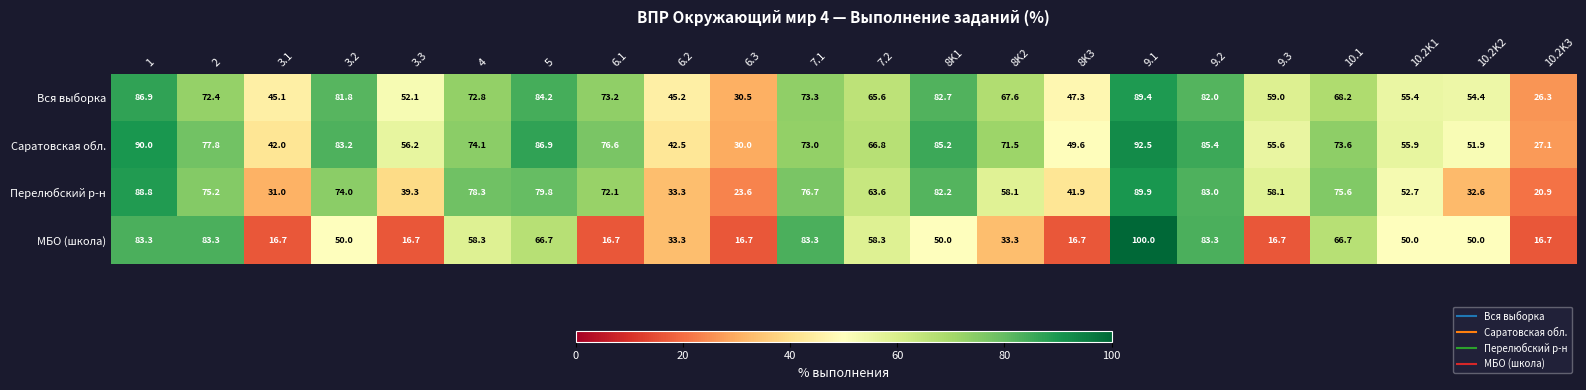

At 2, list the series in order from smallest to largest.

Вся выборка, Перелюбский р-н, Саратовская обл., МБО (школа)